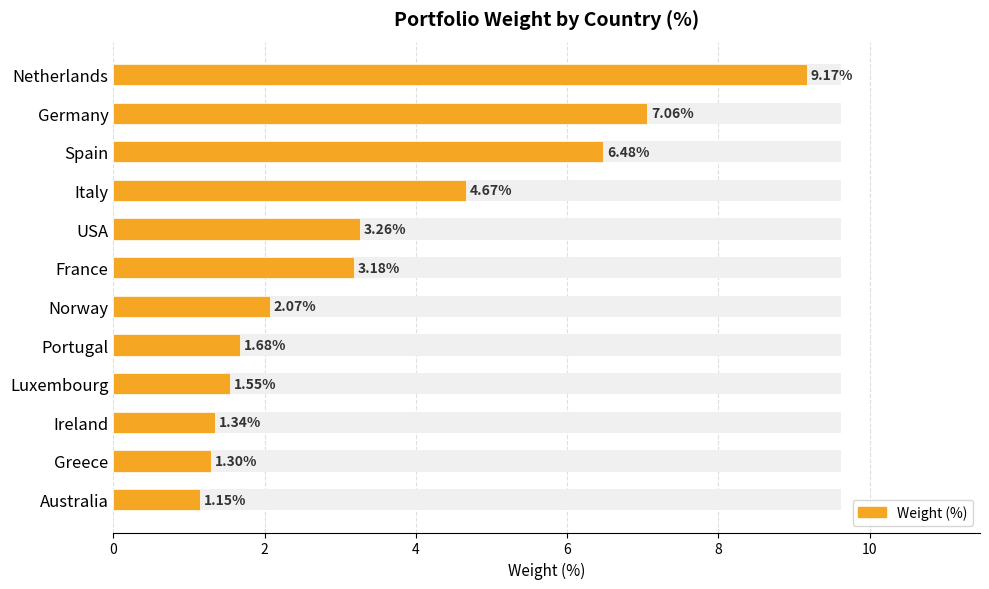

What is the maximum value shown in the chart?

9.2